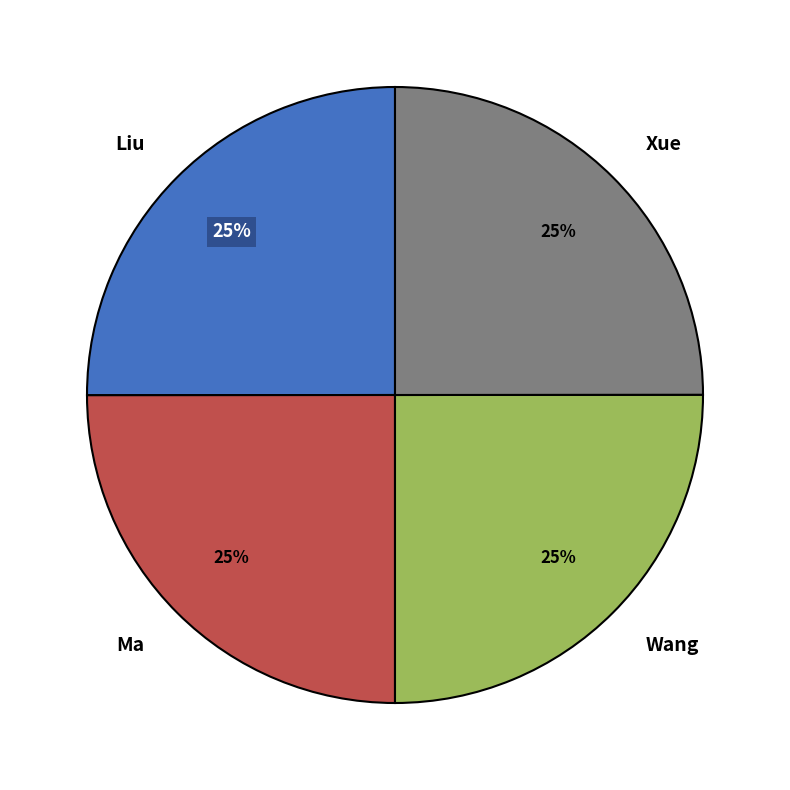

To the nearest percent, what is the average slice percentage?

25%